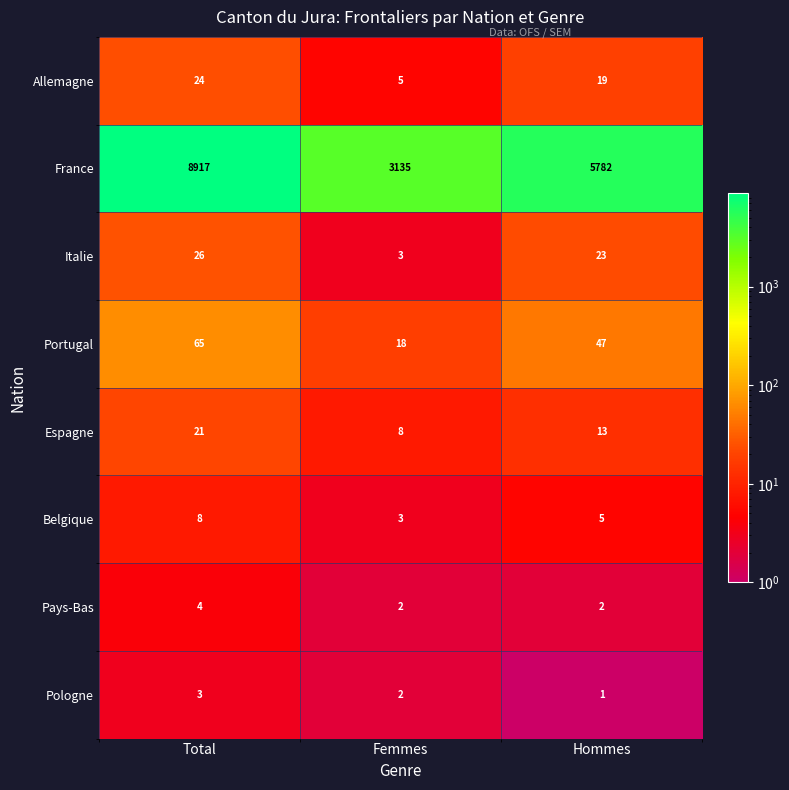

Which series changed the most between Femmes and Hommes?

France